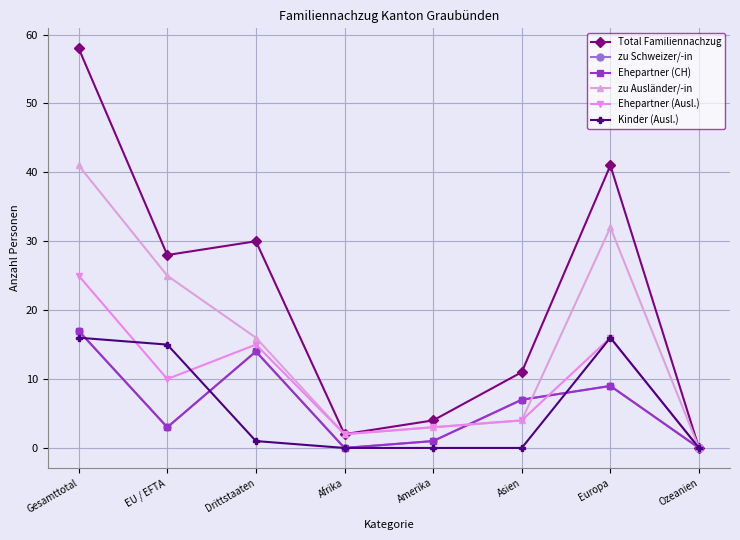

In Ehepartner (CH), how many points are lower than both neighbors (excluding endpoints)?

2